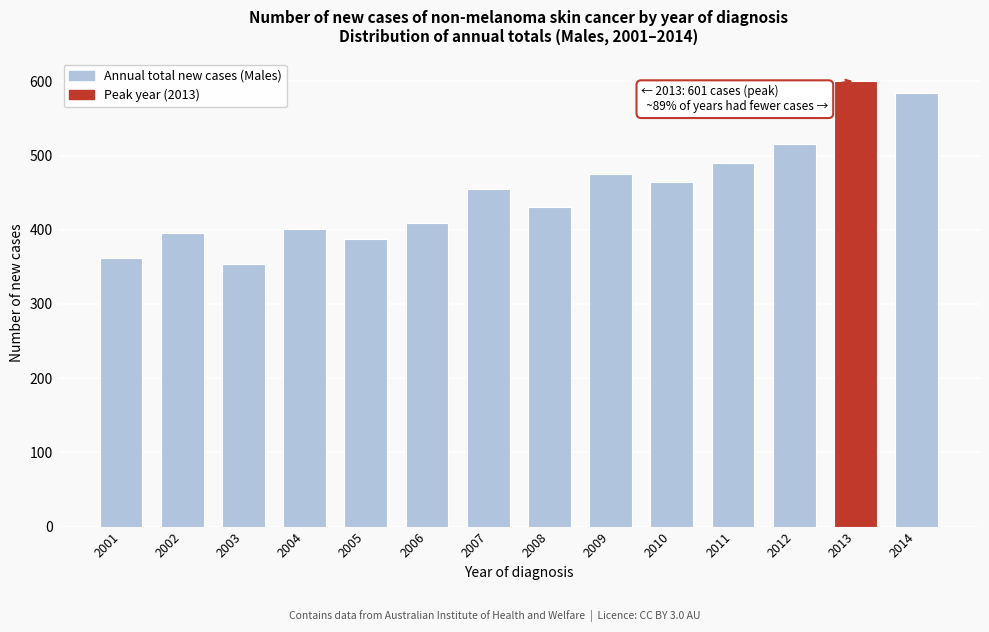

Reading left to right, extract all data points from this chart.

2001=362	2002=395	2003=354	2004=401	2005=387	2006=409	2007=455	2008=431	2009=475	2010=464	2011=490	2012=515	2013=601	2014=585